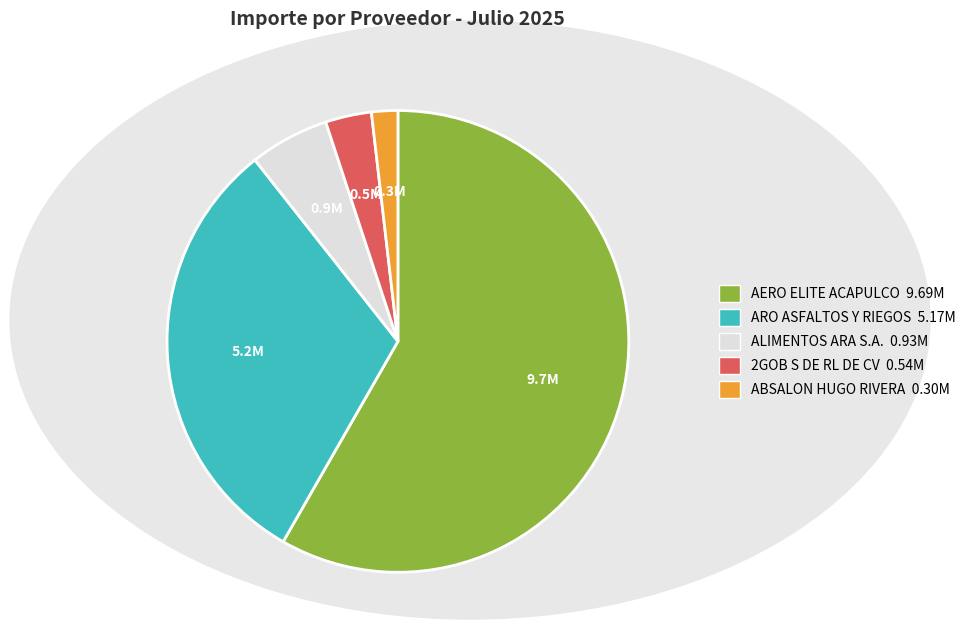

Does any single category account for the majority?

Yes